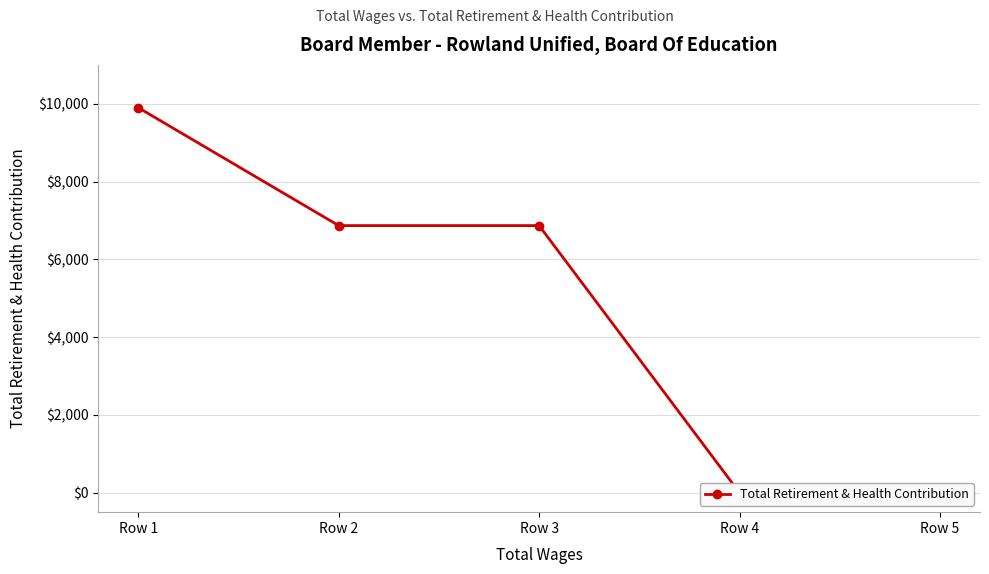

Is this an area chart (filled region under the line)?

No